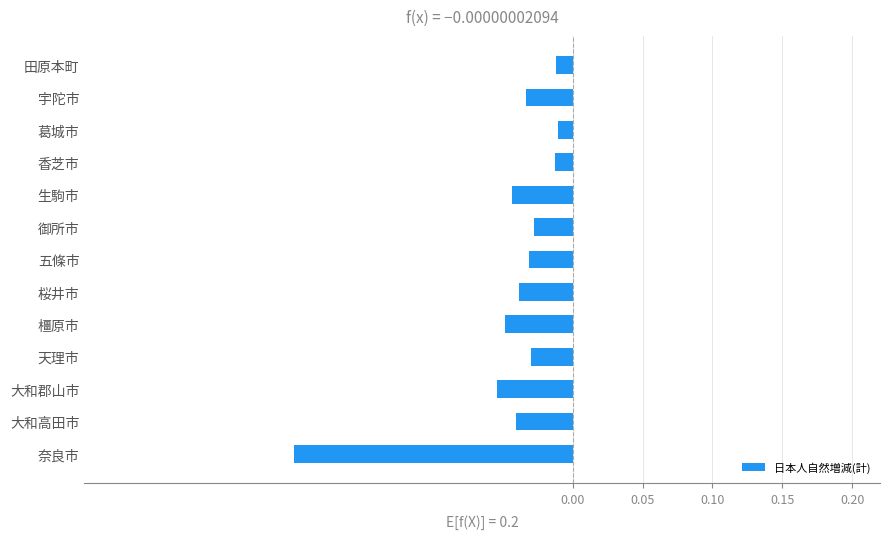

What is the difference between the second highest and minimum values?

0.2